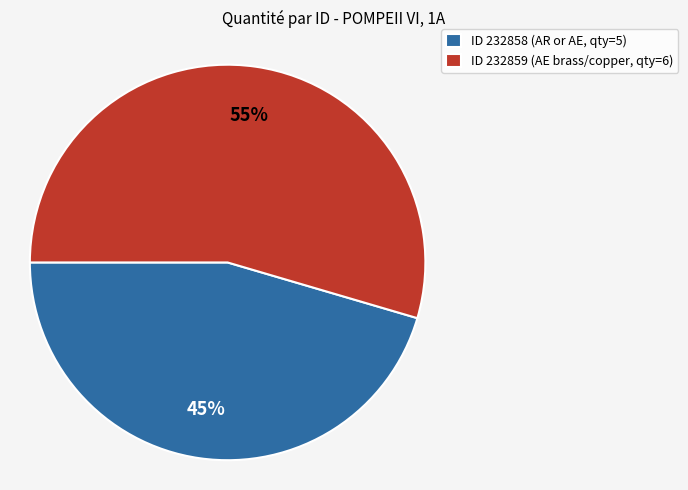

How many segments does this pie chart have?

2